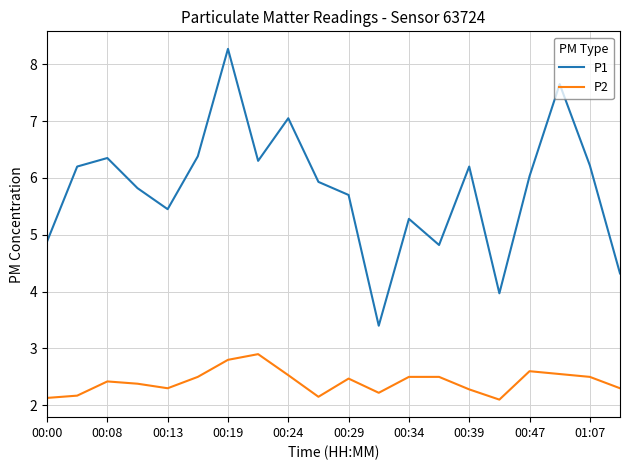

Which series has the largest total across all categories?

P1